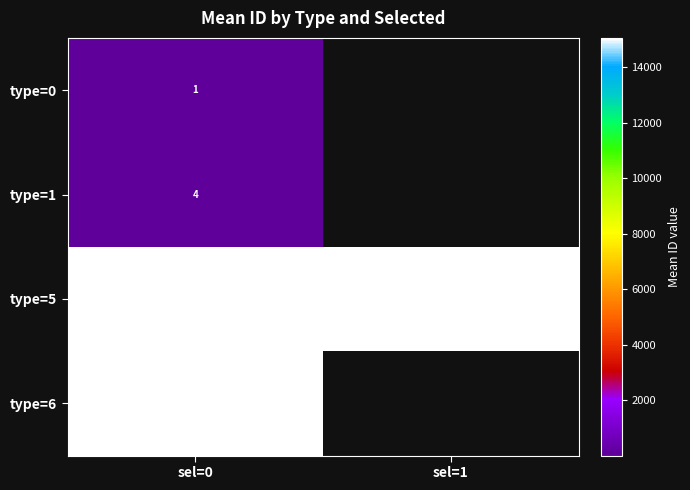

Is the value of type=1 at sel=0 greater than the value of type=5 at sel=1?

No